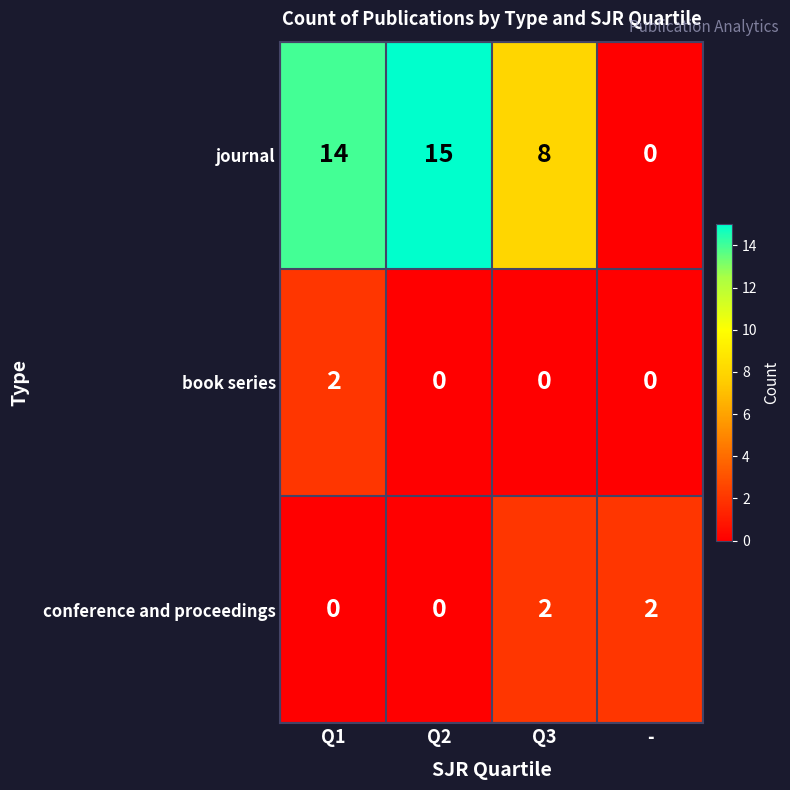

Between Q2 and Q3, which series saw the biggest shift?

journal